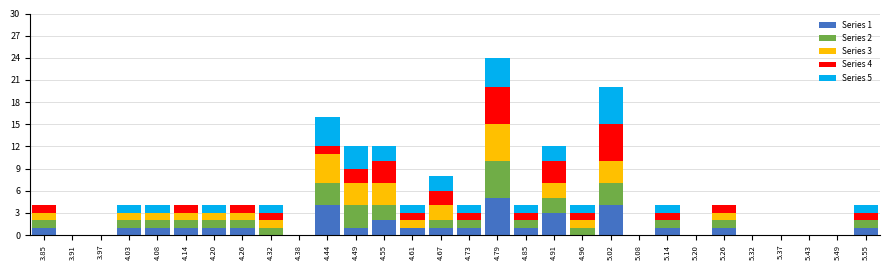

Which range on the x-axis has the tallest stacked bar (by total height)?

4.76 to 4.82